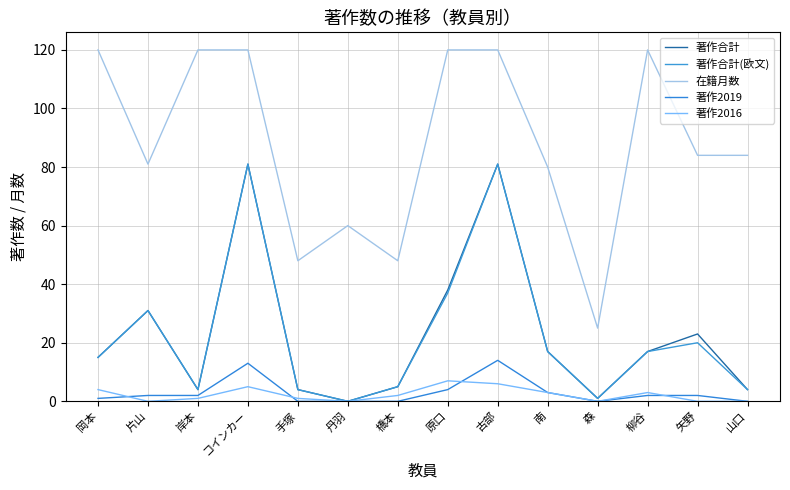

The value of 著作合計(欧文) at 橋本 is 5. True or false?

True